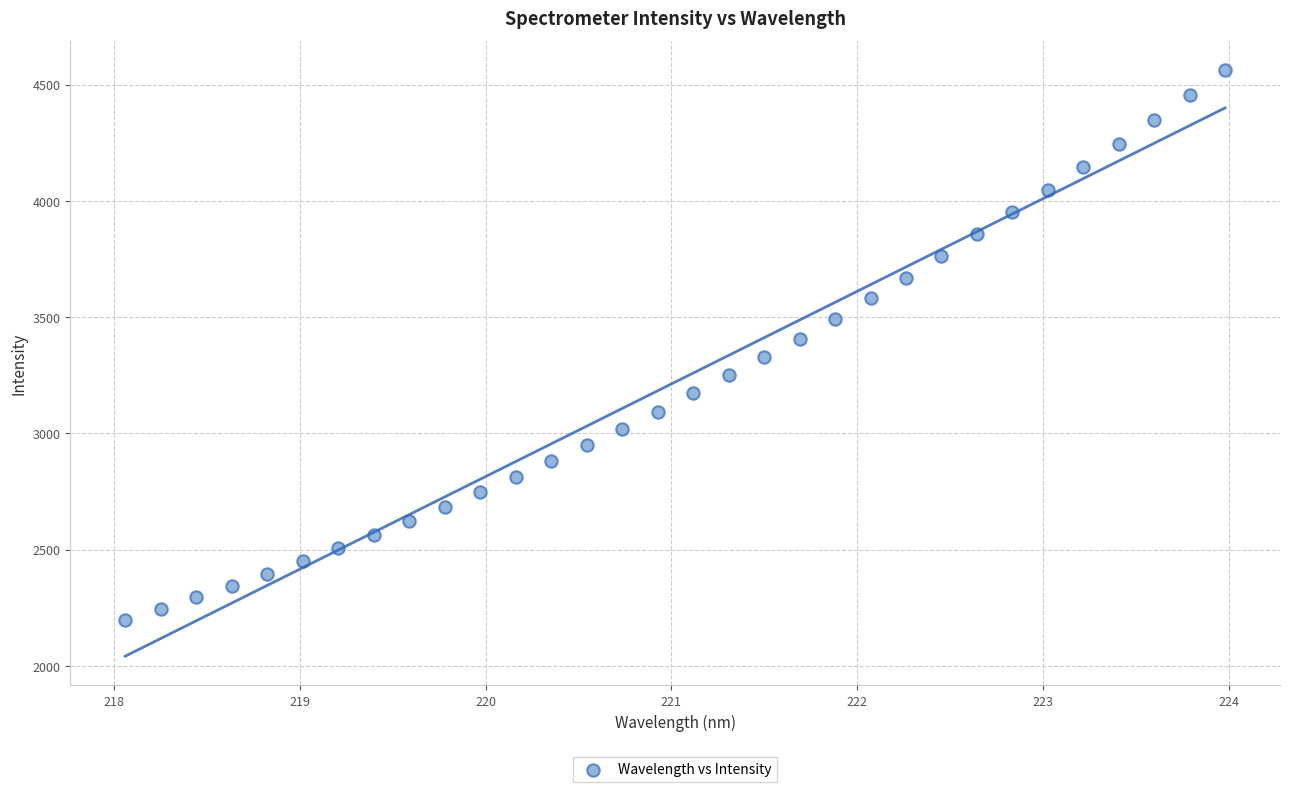

What is the range of X values (max minus min)?

5.9